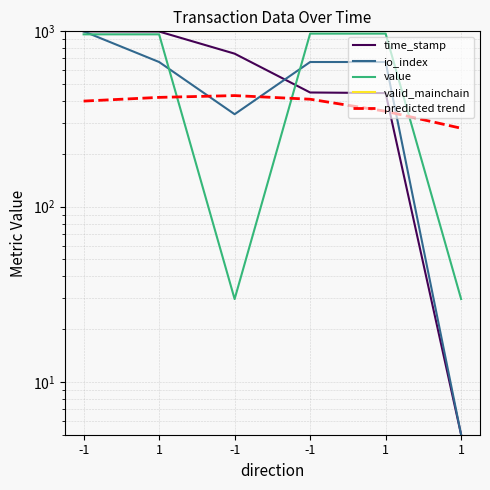

Reading left to right, transcribe all the data shown in this chart.

time_stamp: -1=1000.0	1=997.5	-1=745.8	-1=447.9	1=444.4	1=5.0
io_index: -1=1000.0	1=668.3	-1=336.7	-1=668.3	1=668.3	1=5.0
value: -1=961.3	1=961.3	-1=29.7	-1=970.6	1=970.6	1=29.7
valid_mainchain: -1=1000.0	1=1000.0	-1=1000.0	-1=1000.0	1=1000.0	1=1000.0
predicted trend: -1=400.0	1=420.0	-1=430.0	-1=410.0	1=350.0	1=280.0